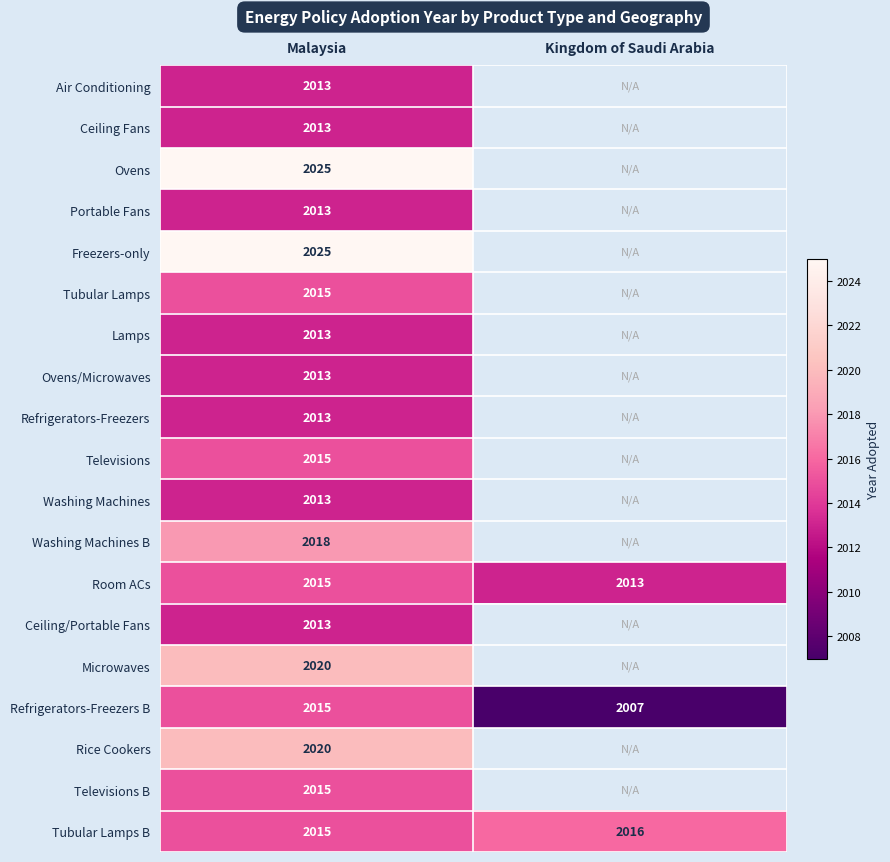

Read the Room ACs value at Malaysia.

2015